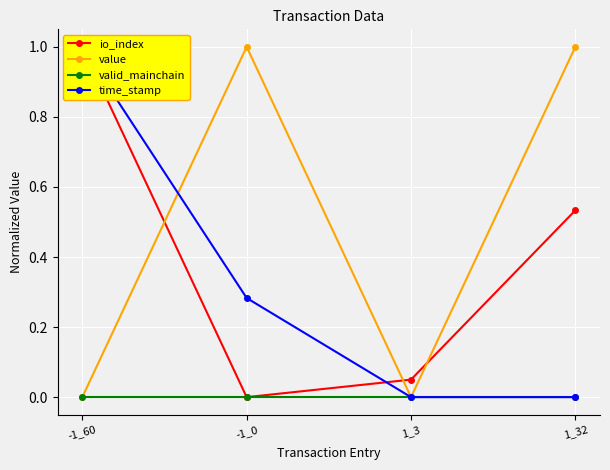

What is the average value of the time_stamp series?

0.3